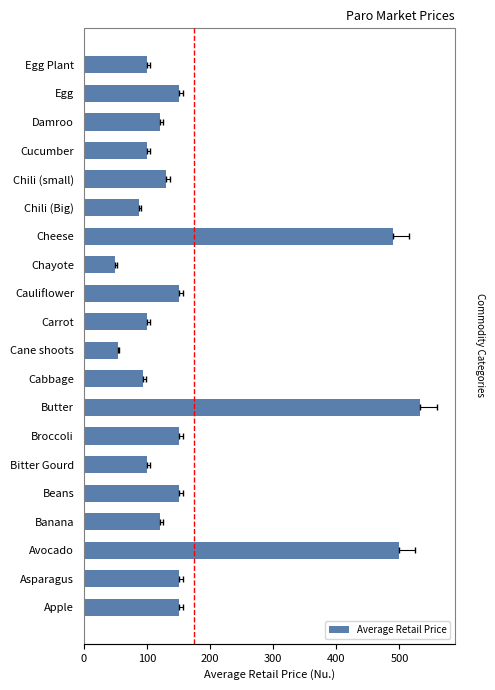

The chart shows a value of 533.3 at Butter. True or false?

True